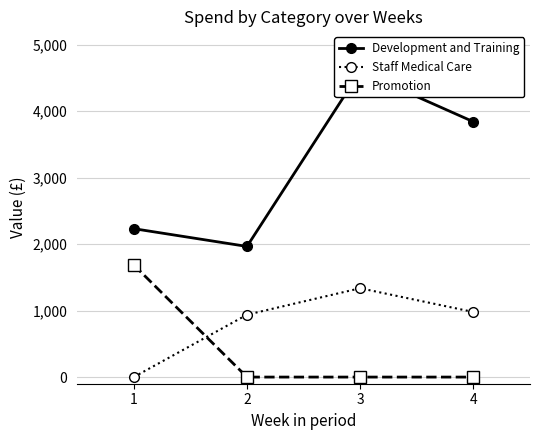

True or false: Development and Training has a value of 6787.3 at 4.

False